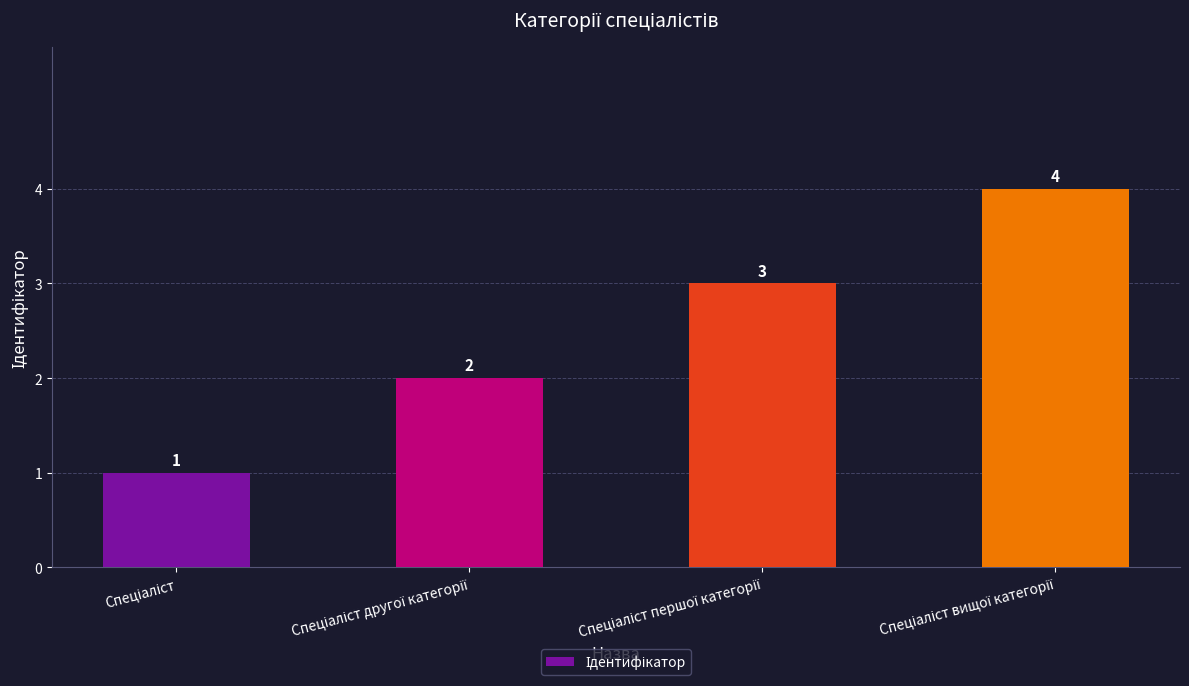

What is the value of the 1st bar from the left?

1